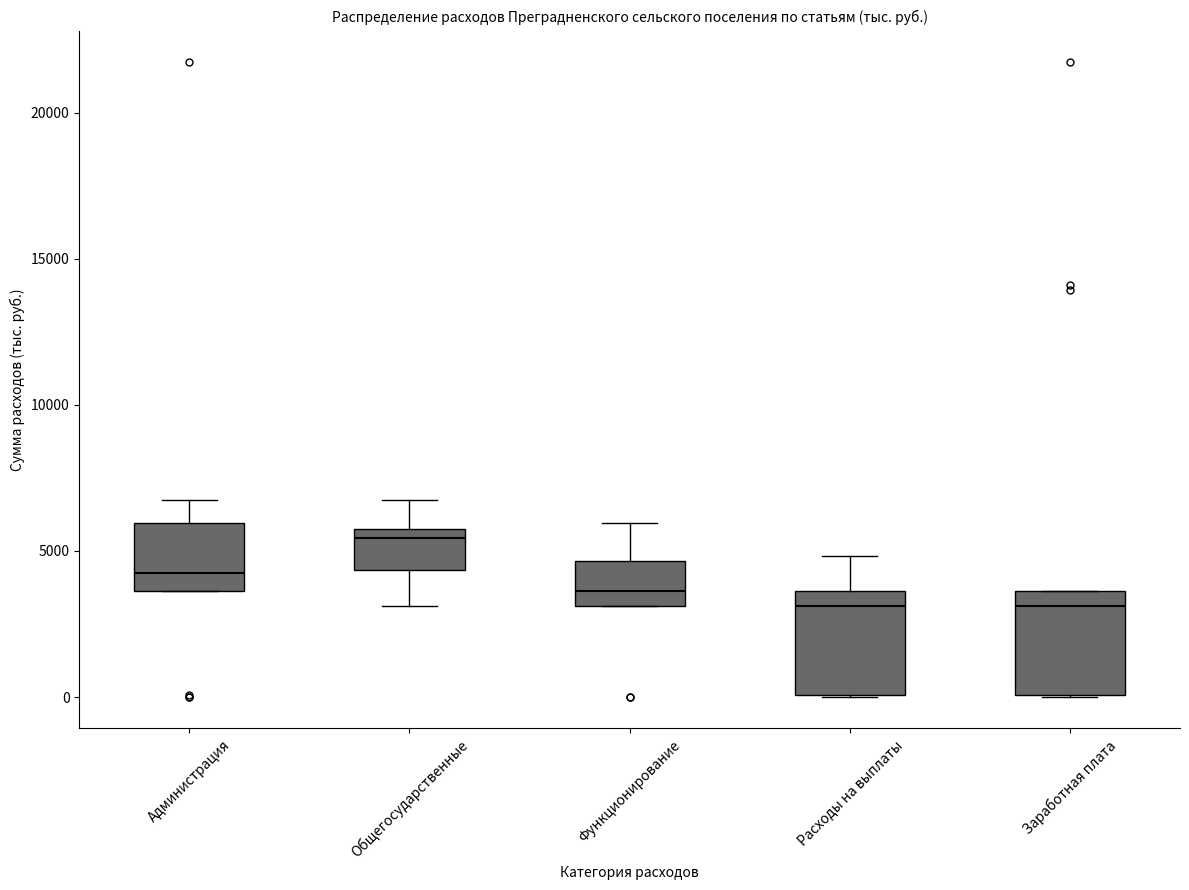

Reading left to right, read every box against the y-axis: the position of its median line, the range the box covers, and the ends of its whiskers. The values are not printed on the chart, so give them approximately, as read against the axis.

Администрация: median 4000, box 3500 to 6000, whiskers 3500 to 7000
Общегосударственные: median 5500 (just below the box's upper edge), box 4500 to 5500, whiskers 3000 to 7000
Функционирование: median 3500, box 3000 to 4500, whiskers 3000 to 6000
Расходы на выплаты: median 3000, box 0 to 3500, whiskers 0 to 5000
Заработная плата: median 3000, box 0 to 3500, whiskers 0 to 3500